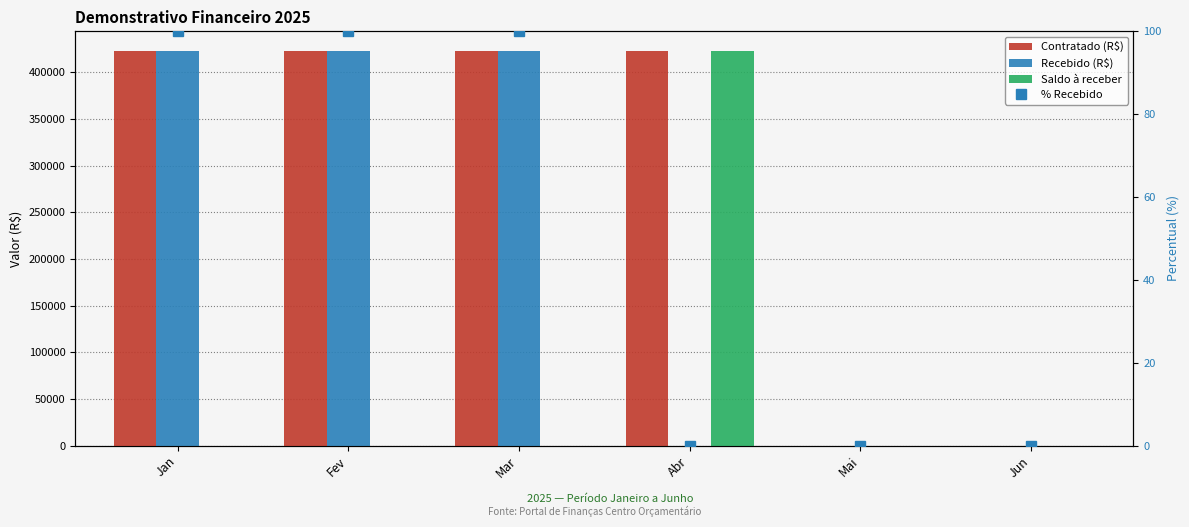

Are the bars horizontal?

No